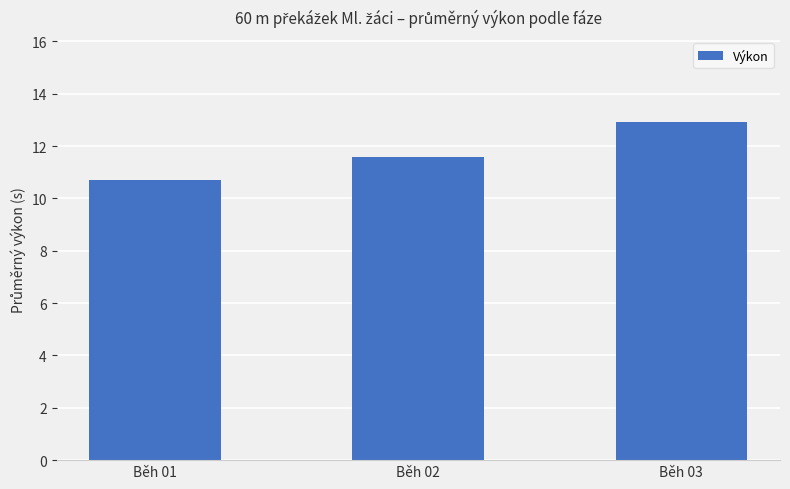

Count the values in the range 10 to 12.

2